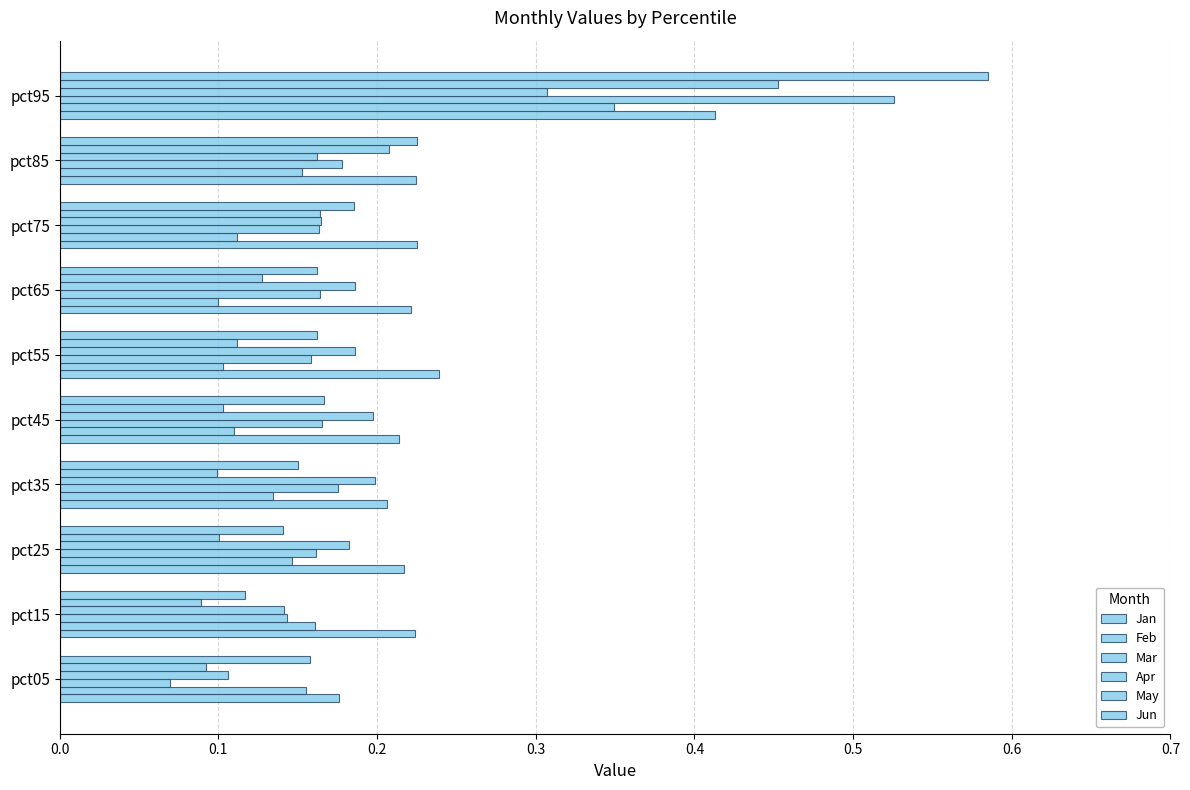

How many series are shown in this chart?

6